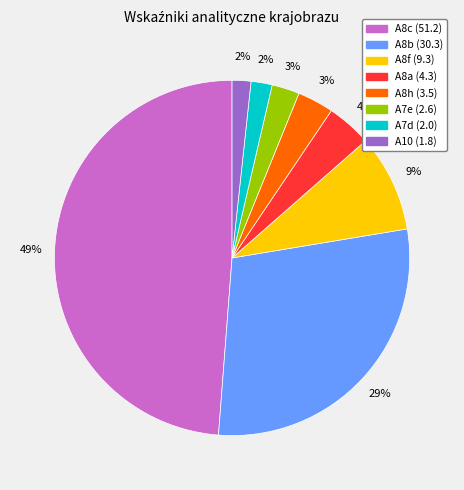

Which has a higher value, A7e (2.6) or A8a (4.3)?

A8a (4.3)